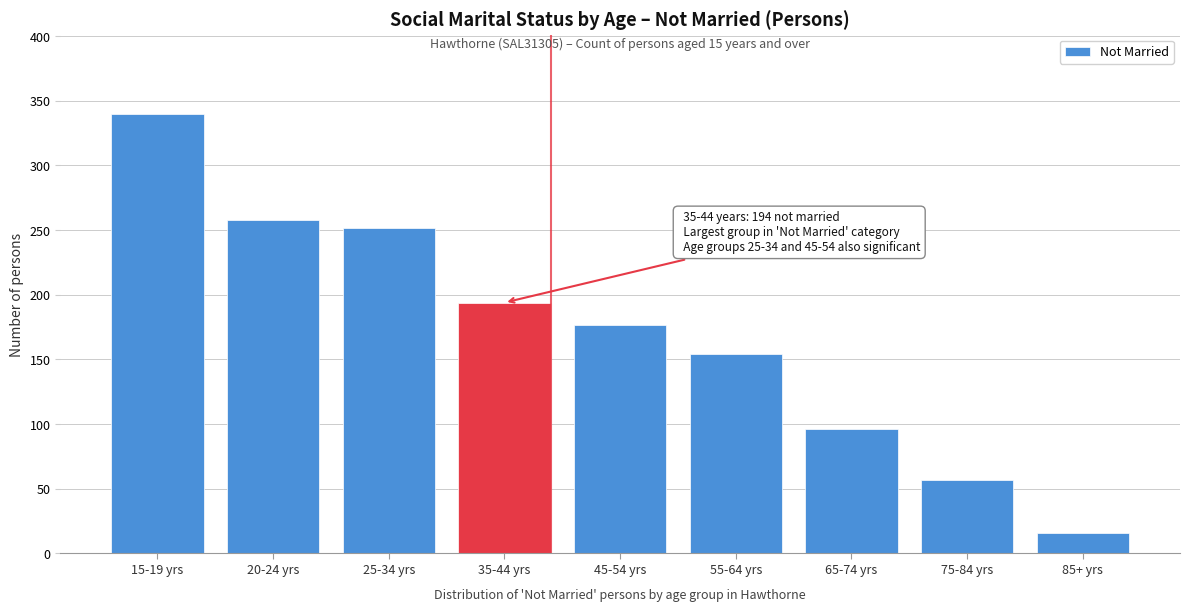

Reading right to left, extract all data points from this chart.

85+ yrs=16	75-84 yrs=57	65-74 yrs=96	55-64 yrs=154	45-54 yrs=177	35-44 yrs=194	25-34 yrs=252	20-24 yrs=258	15-19 yrs=340